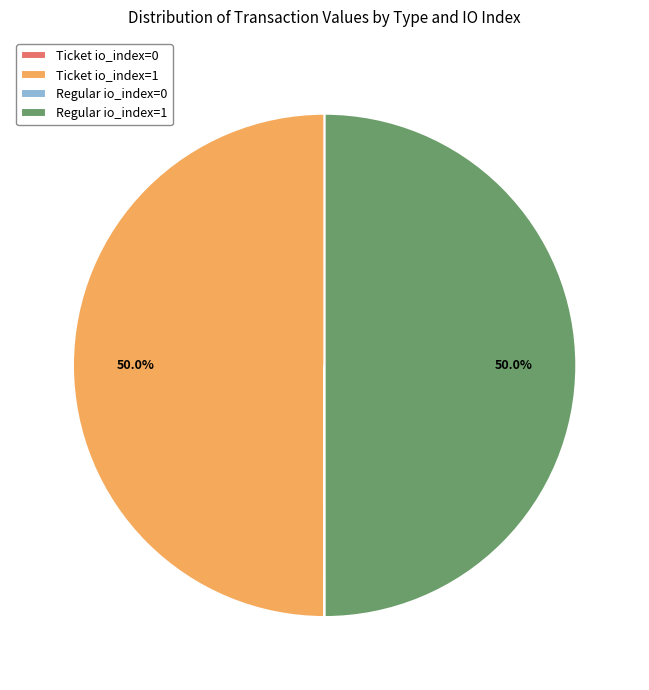

What is the total percentage of Ticket io_index=1 and Regular io_index=1?

100.0%